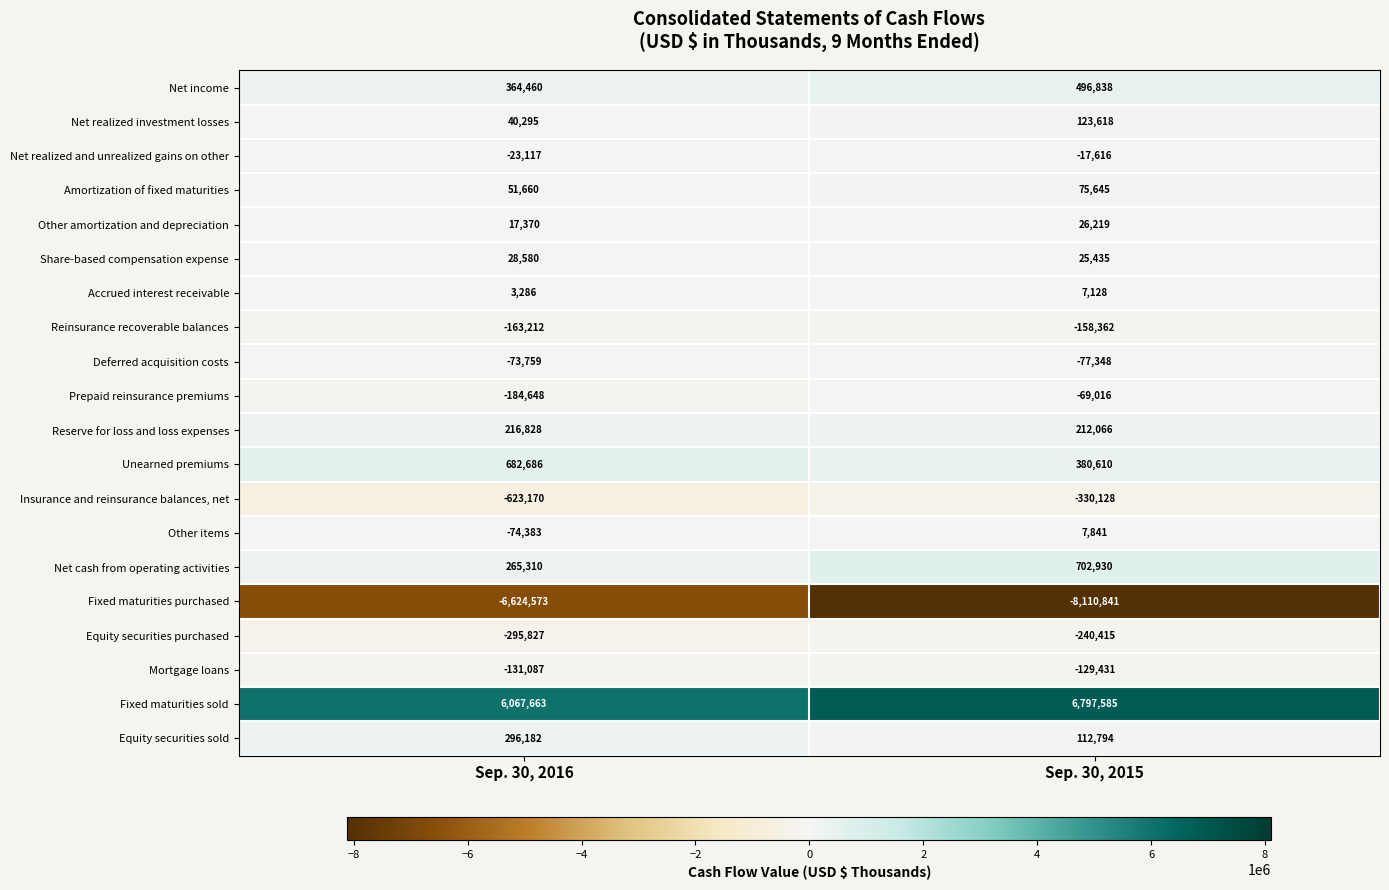

The Accrued interest receivable series shows 7128 at Sep. 30, 2015. True or false?

True